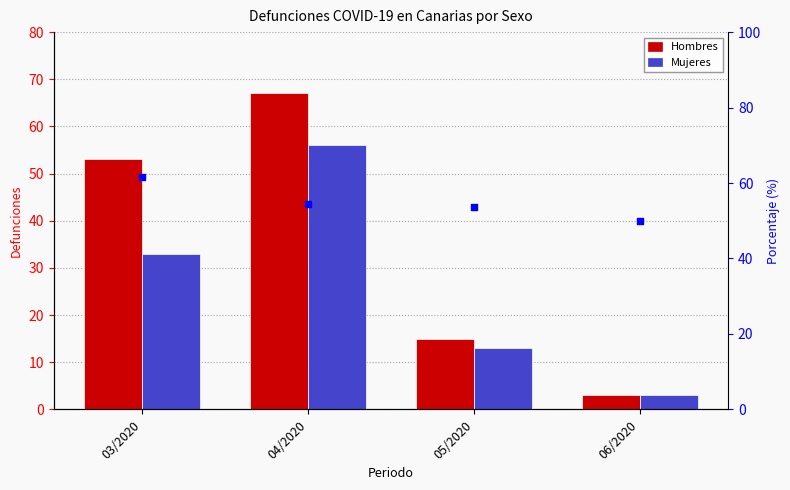

At how many categories does at least one series exceed 10?

4